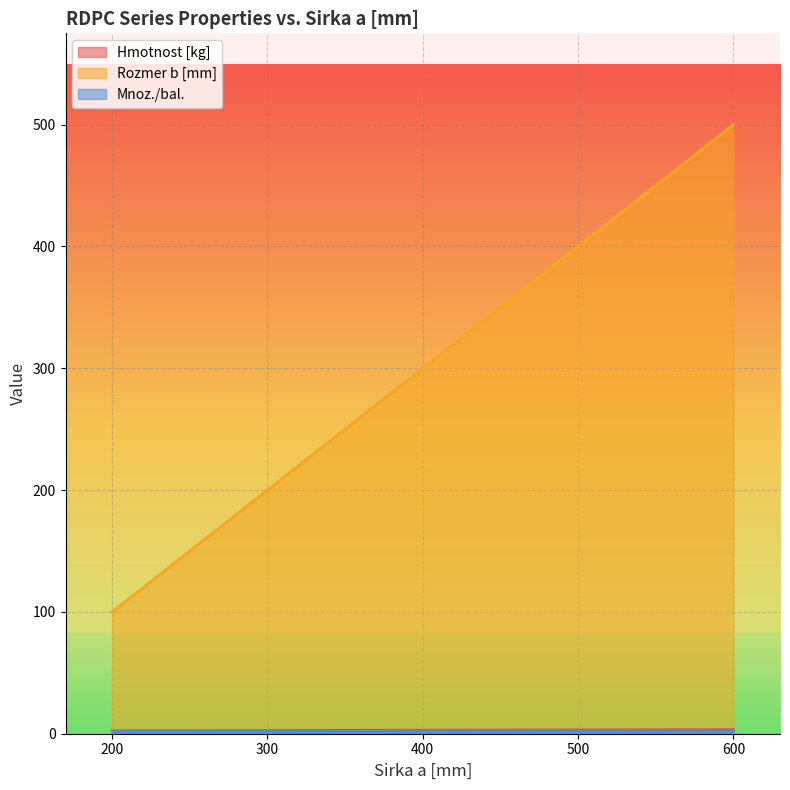

At which category does the chart reach its peak across all series?

600